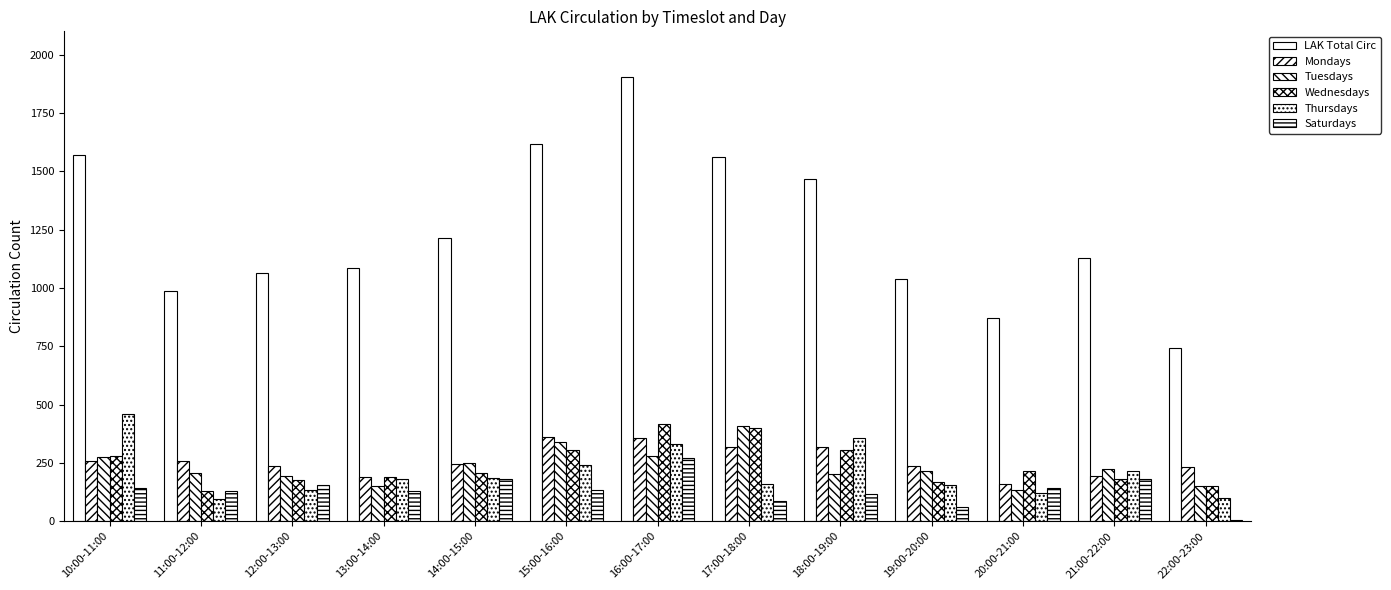

What is the difference between the maximum and minimum values in the LAK Total Circ series?

1159